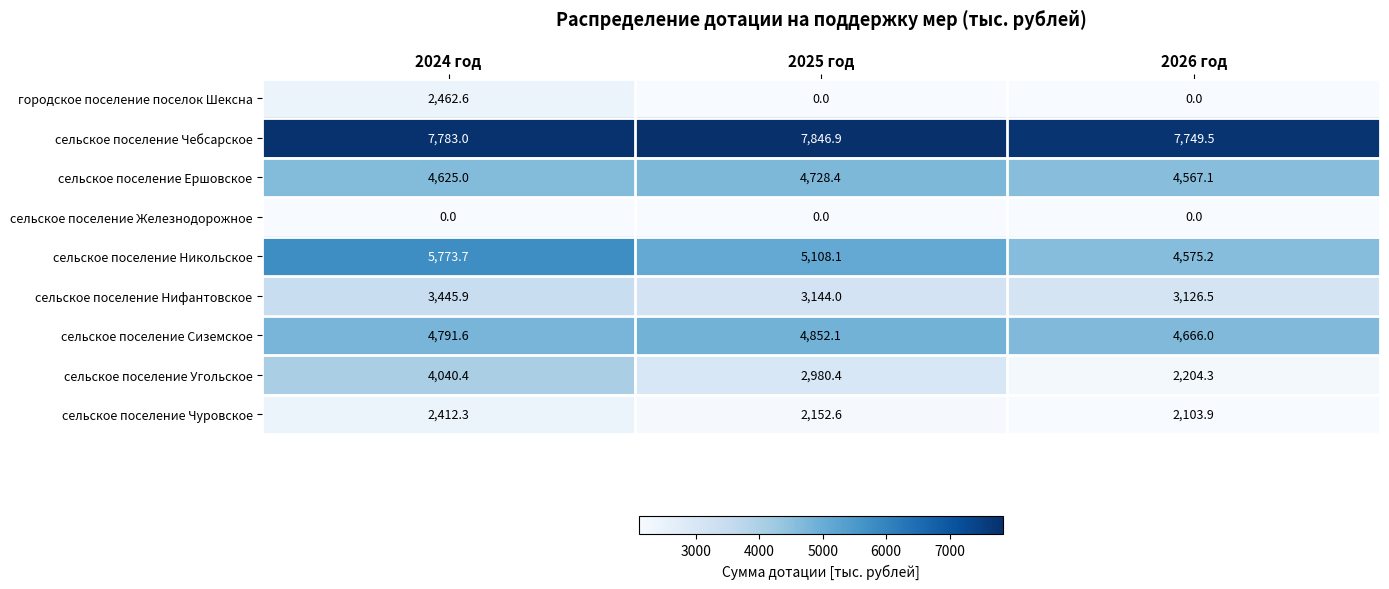

What is the spread (max minus min) of values at 2024 год?

7783.0